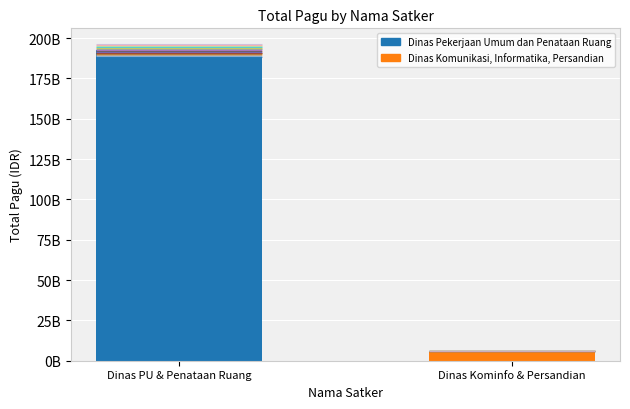

Approximately how many times larger is the value at Dinas PU & Penataan Ruang compared to Dinas Kominfo & Persandian?

31.5